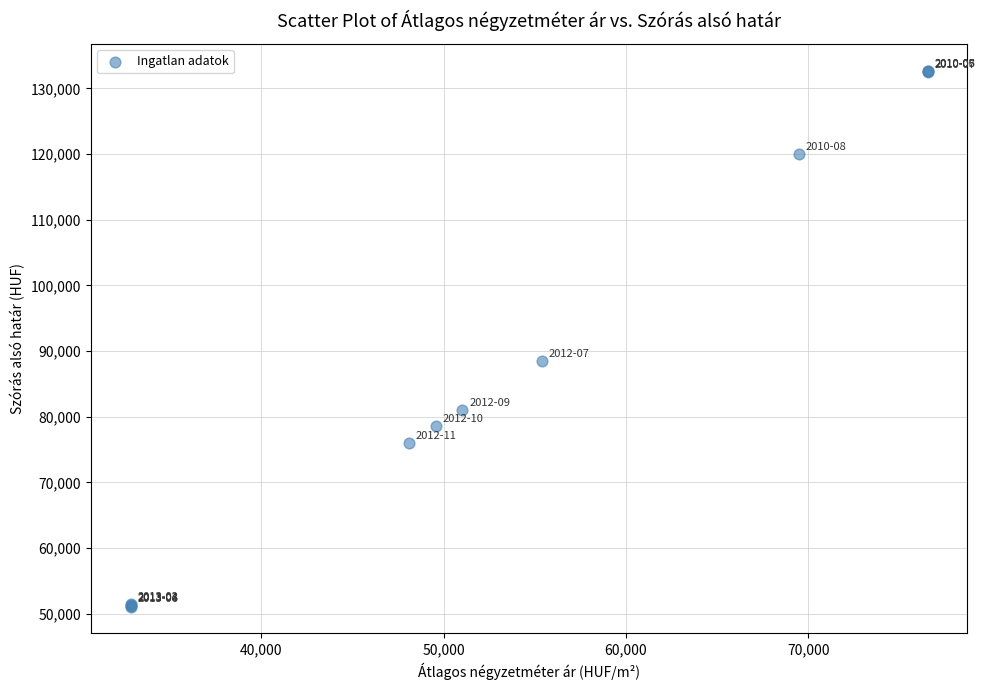

What Y value in the scatter plot is closest to 91901?

88441